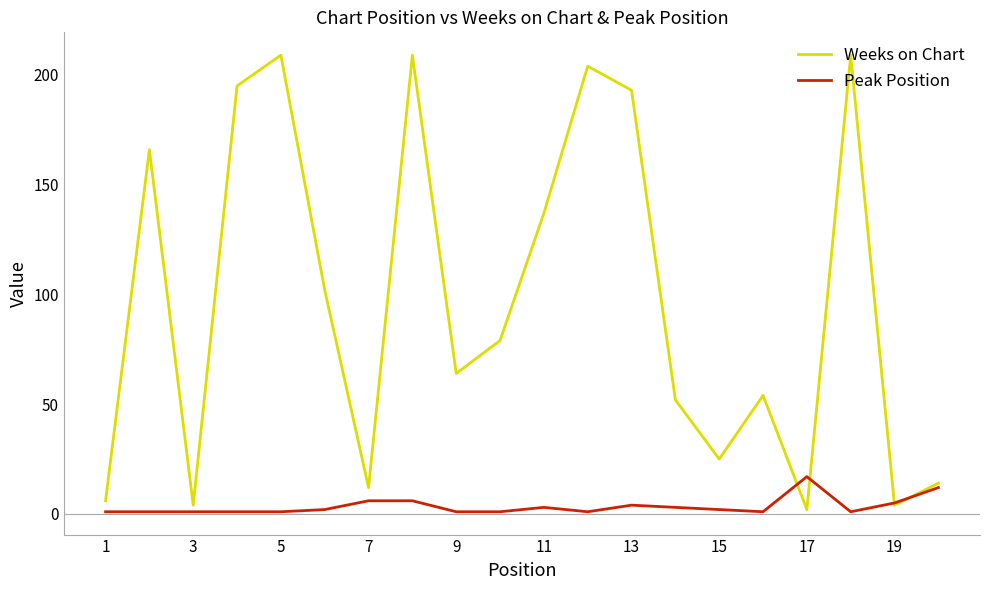

Does the chart have visible grid lines?

No